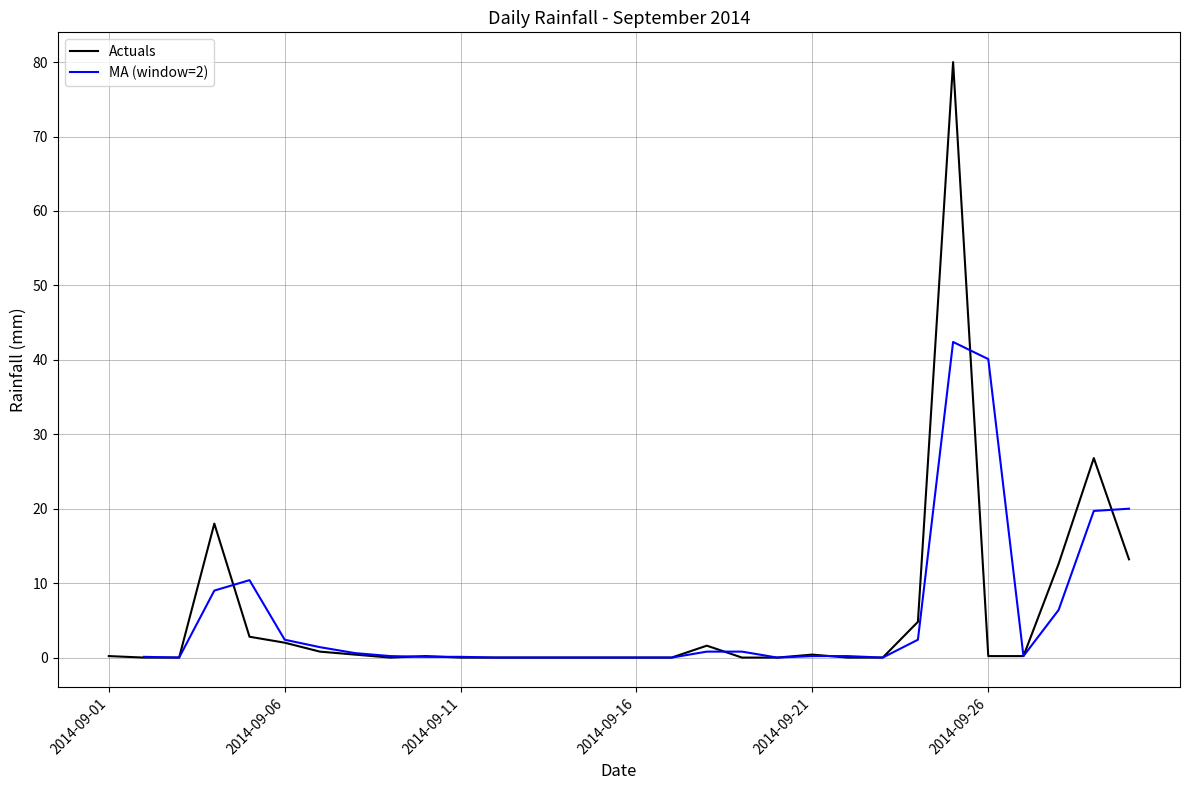

At which category does the chart reach its minimum across all series?

2014-09-02